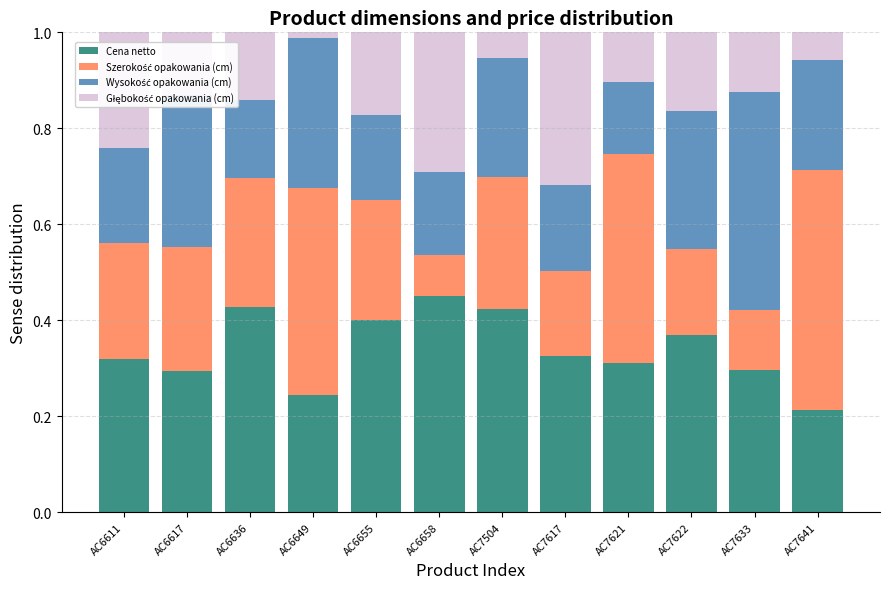

At which label is Cena netto closest to 0?

AC7641